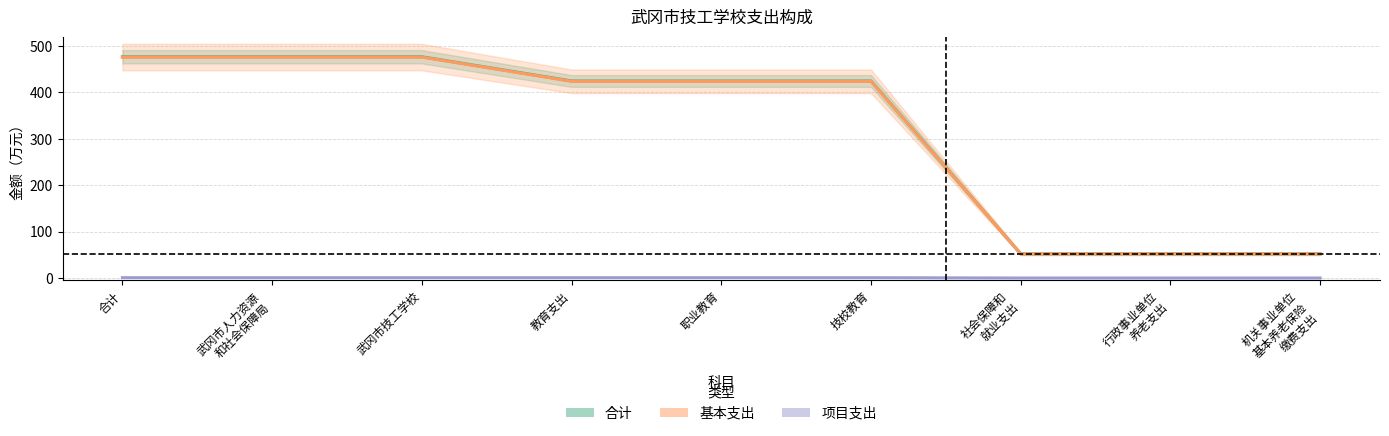

What is the maximum value shown in the chart?

476.4